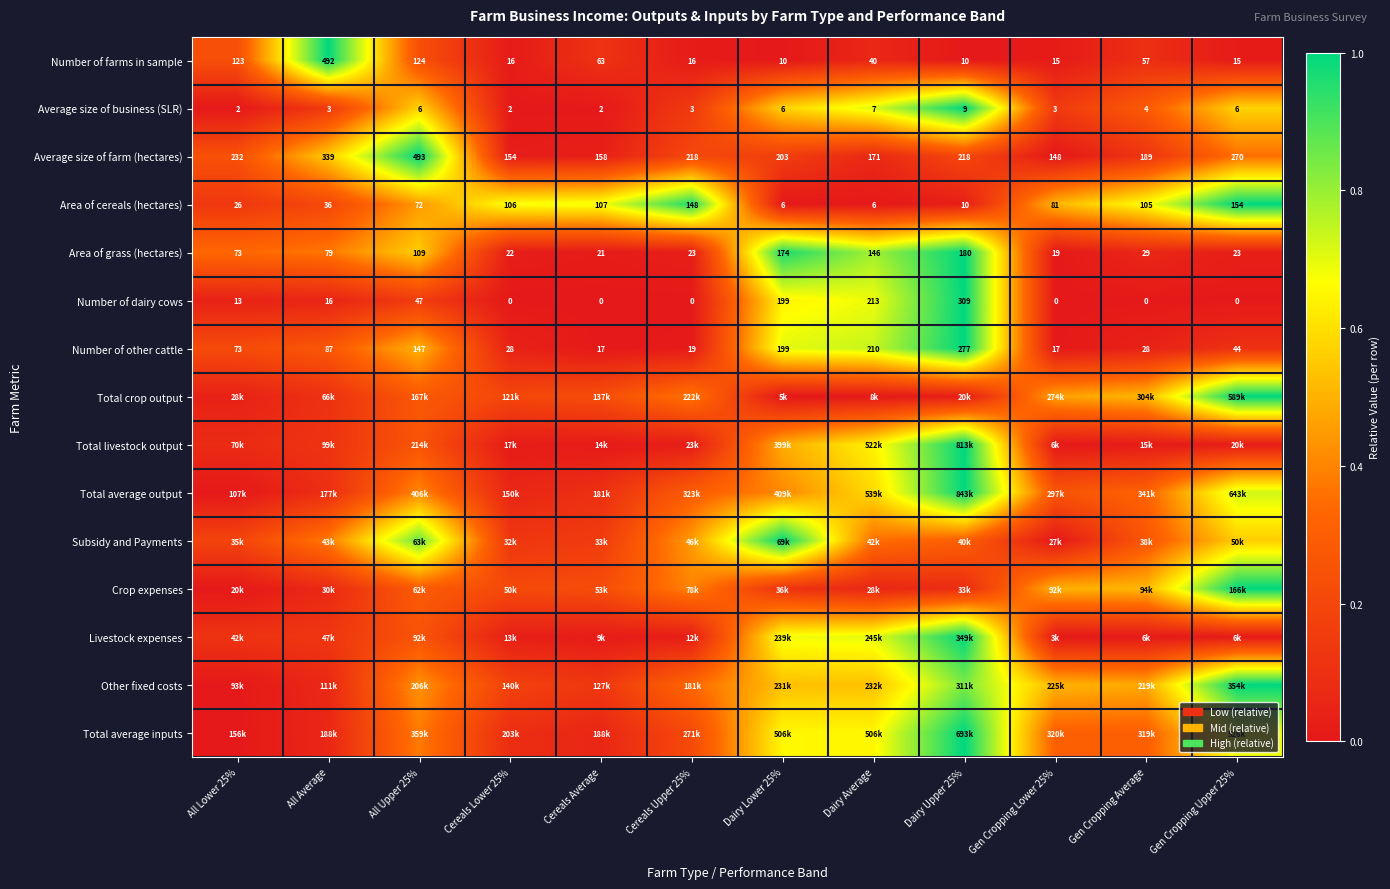

What is the difference between the highest and lowest values at Cereals Lower 25%?

0.7